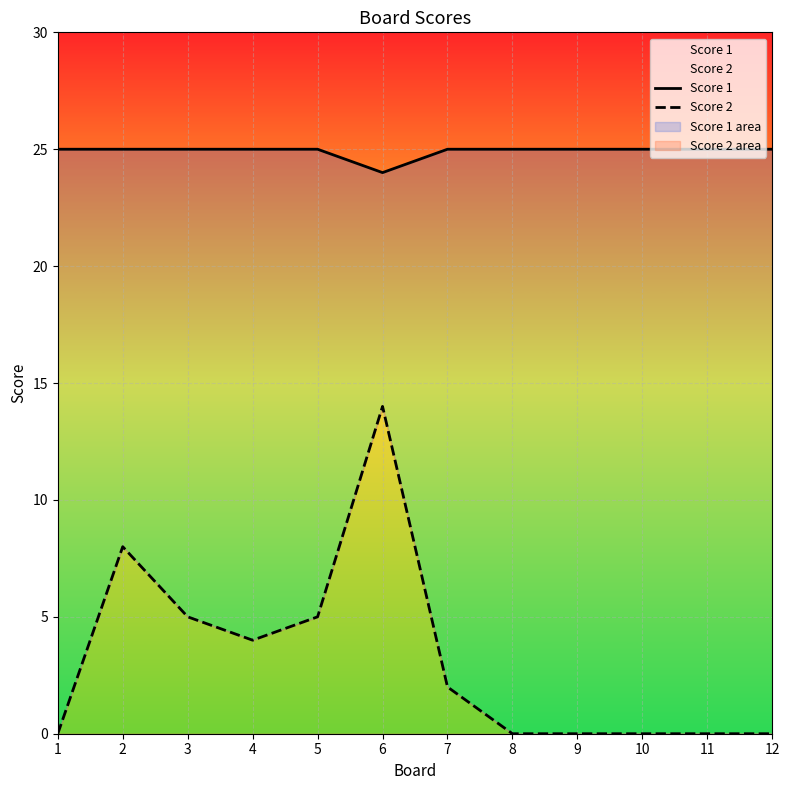

True or false: Score 2 has a value of -10 at 12.

False